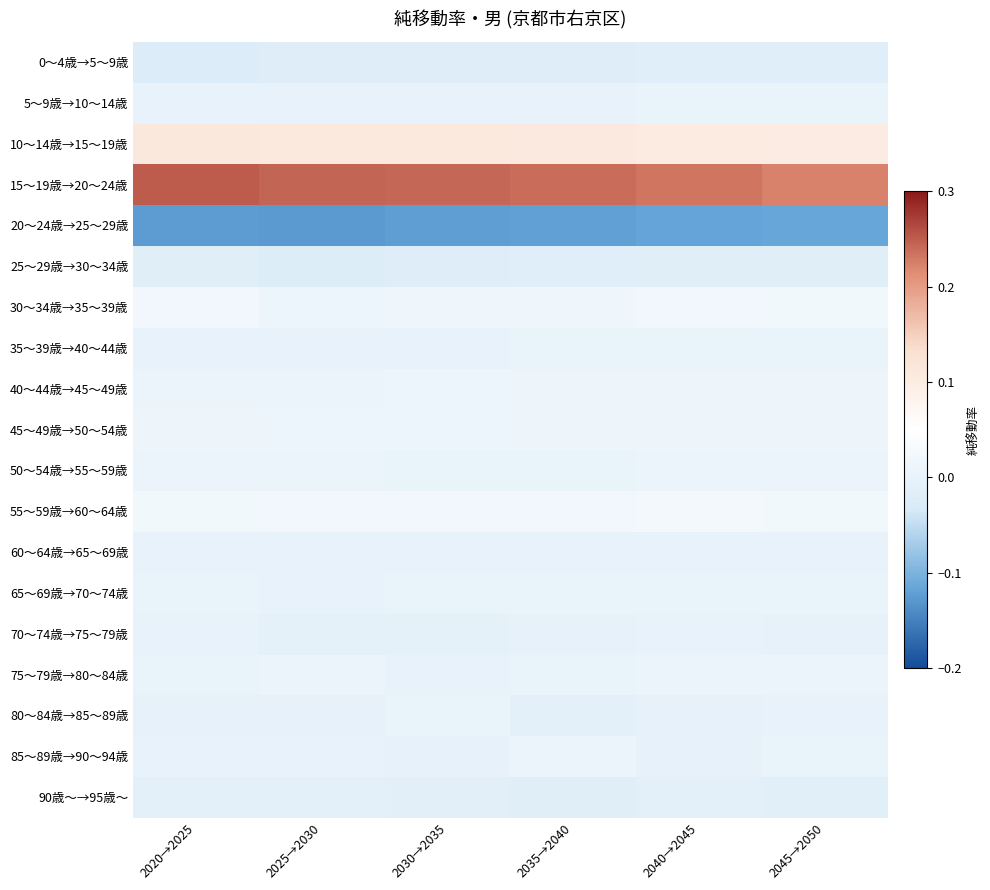

What is the spread (max minus min) of values at 2020→2025?

0.4